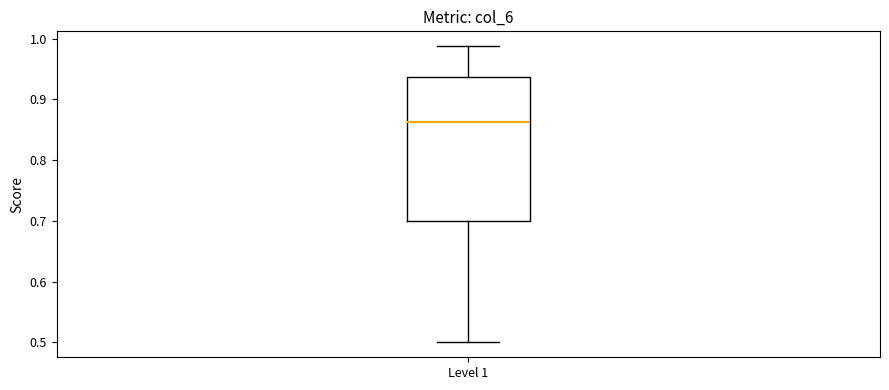

Read this box plot against the y-axis: the position of the median line, the range covered by the box, and the ends of both whiskers. The values are not printed on the chart, so give them approximately, as read against the axis.

median 0.86, box 0.70 to 0.94, whiskers 0.50 to 0.99